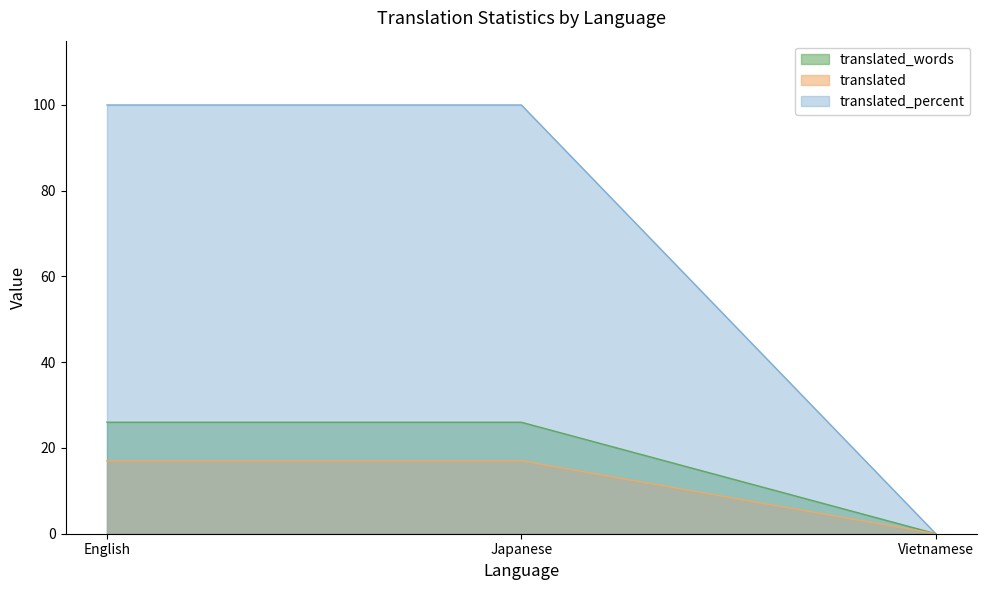

Where is translated_percent nearest to the value 13?

English